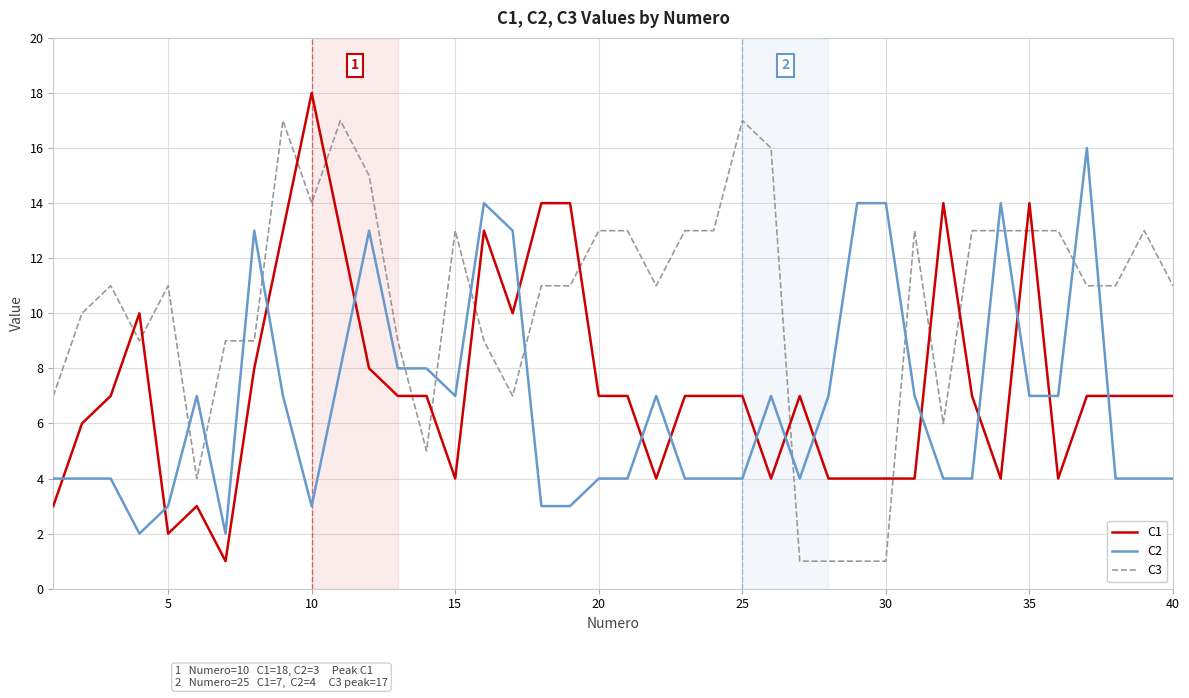

After their last crossing, which series has the higher values: C2 or C3?

C3